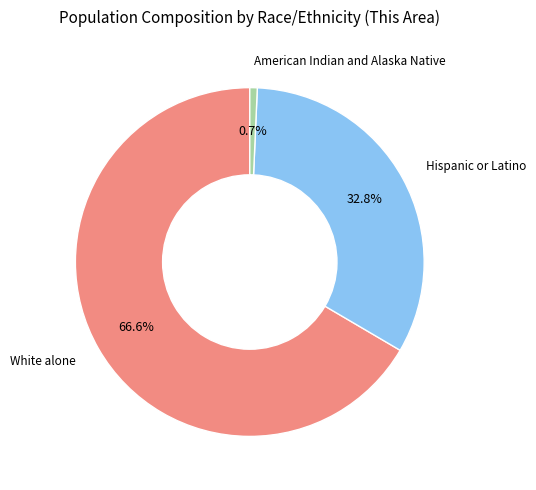

Does any single category account for the majority?

Yes